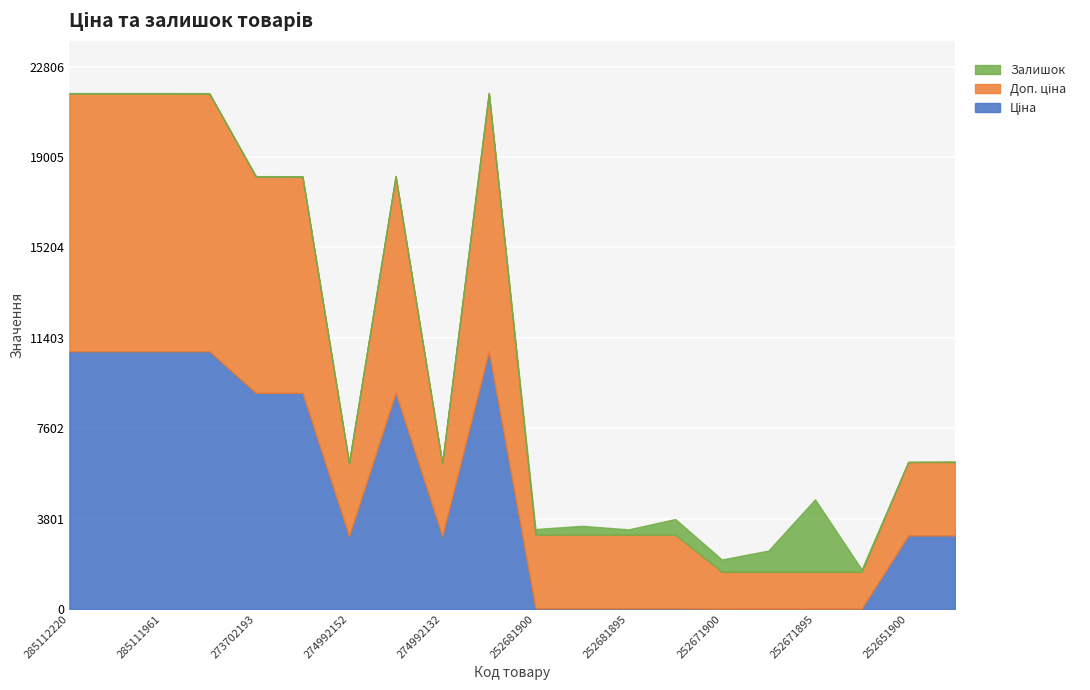

Reading right to left, list all the values displayed in this chart.

Ціна: 252651899=3091.3	252651900=3091.3	252671891=15.5	252671895=15.5	252671899=15.5	252671900=15.5	252681891=30.9	252681895=30.9	252681899=30.9	252681900=30.9	273001960=10840.1	274992132=3059.7	273702128=9092.0	274992152=3059.7	273702194=9092.0	273702193=9092.0	285111912=10840.1	285111961=10840.1	285112217=10840.1	285112220=10840.1
Доп. ціна: 252651899=3091.0	252651900=3091.0	252671891=1548.0	252671895=1548.0	252671899=1548.0	252671900=1548.0	252681891=3095.0	252681895=3095.0	252681899=3095.0	252681900=3095.0	273001960=10840.1	274992132=3060.0	273702128=9092.0	274992152=3060.0	273702194=9092.0	273702193=9092.0	285111912=10840.1	285111961=10840.1	285112217=10840.1	285112220=10840.1
Залишок: 252651899=18.0	252651900=3.0	252671891=102.0	252671895=3048.0	252671899=894.0	252671900=518.0	252681891=658.0	252681895=222.0	252681899=372.0	252681900=237.0	273001960=40.0	274992132=9.0	273702128=34.0	274992152=31.0	273702194=18.0	273702193=20.0	285111912=15.0	285111961=17.0	285112217=17.0	285112220=17.0